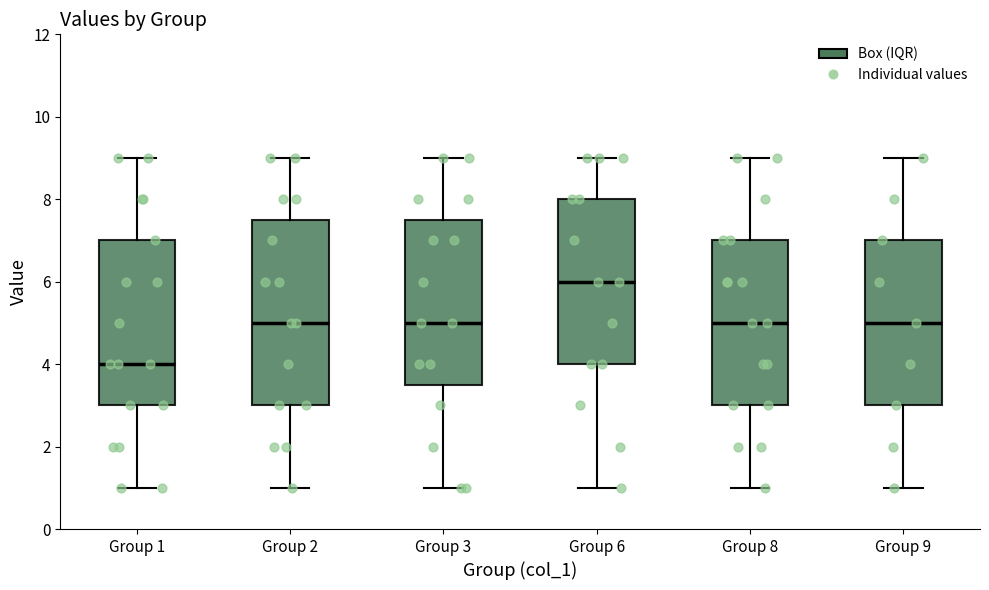

Where does the median line of the box for Group 6 sit on the y-axis? The values are not printed on the chart, so give them approximately, as read against the axis.

6.0